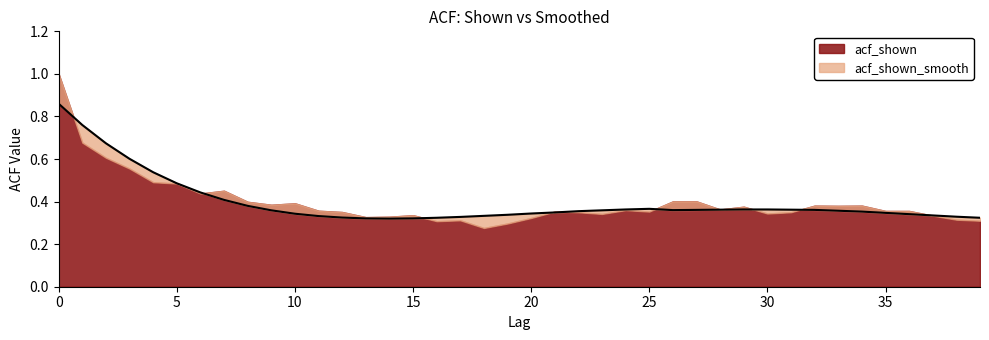

What is the value of the 37th point from the left?

0.3